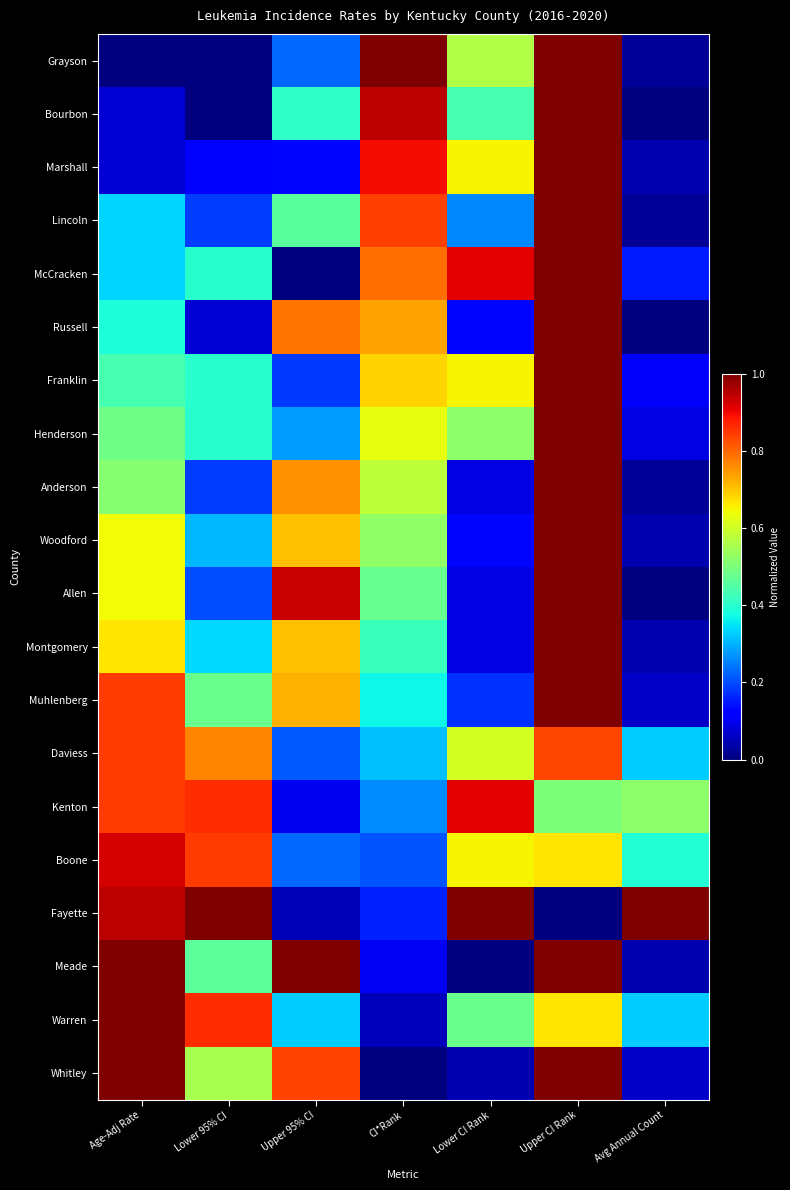

At which category is the sum across all series the highest?

Upper CI Rank